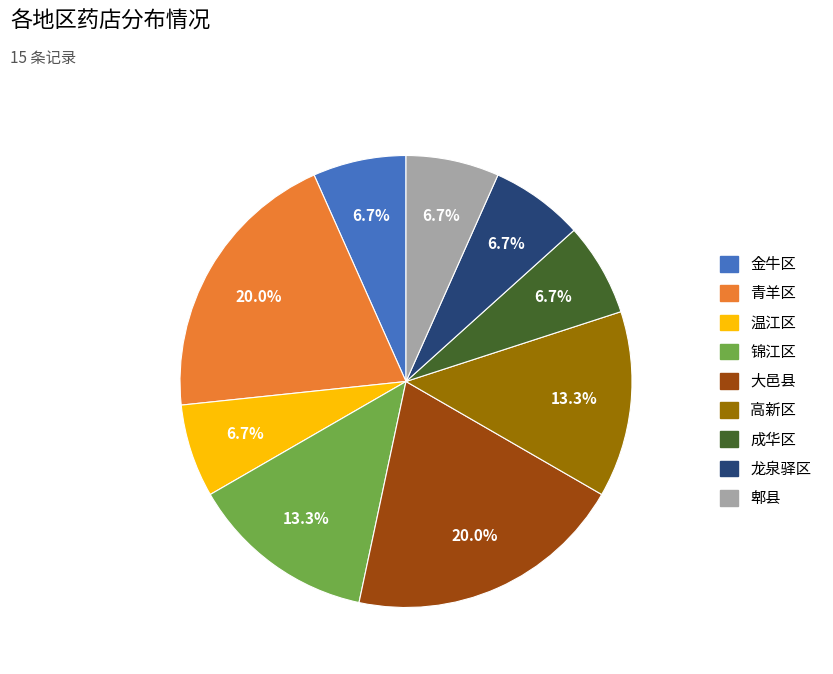

To the nearest percent, what is the average slice percentage?

11%